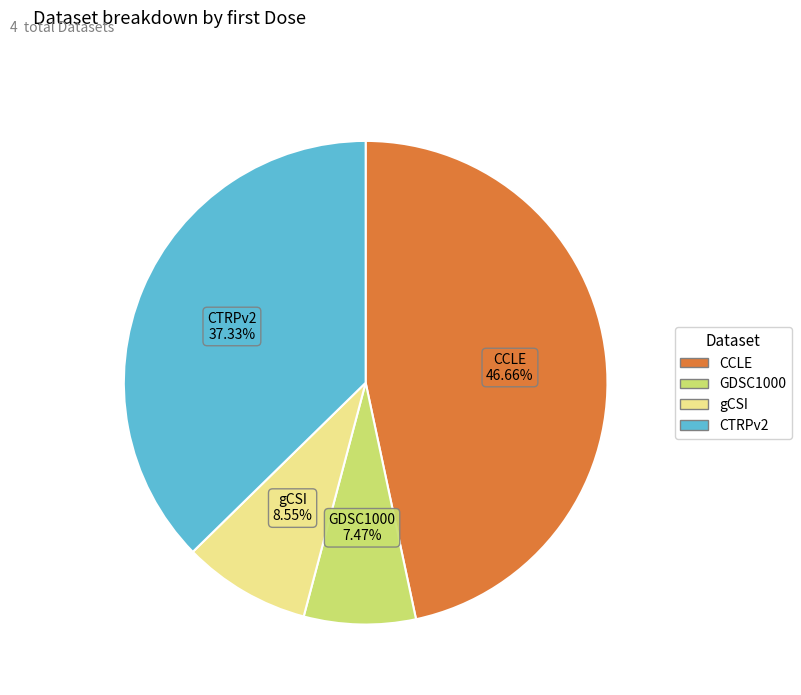

What percentage do gCSI and CCLE together represent?

55.2%